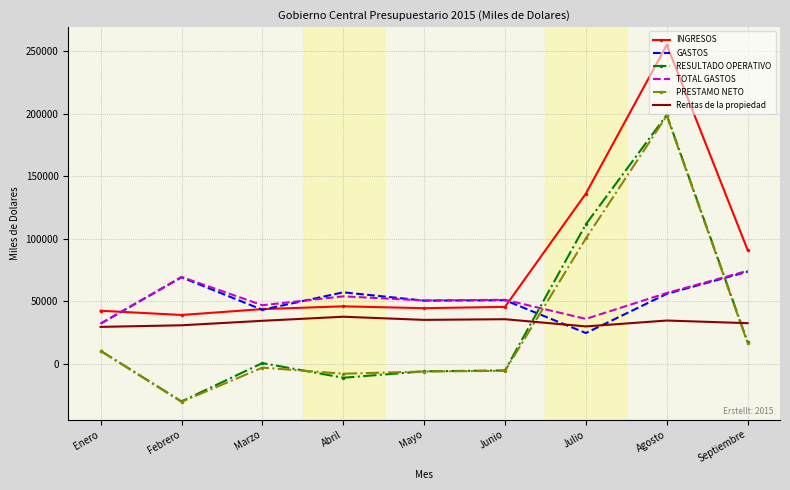

What is the difference between the second highest and minimum values in the GASTOS series?

44616.0